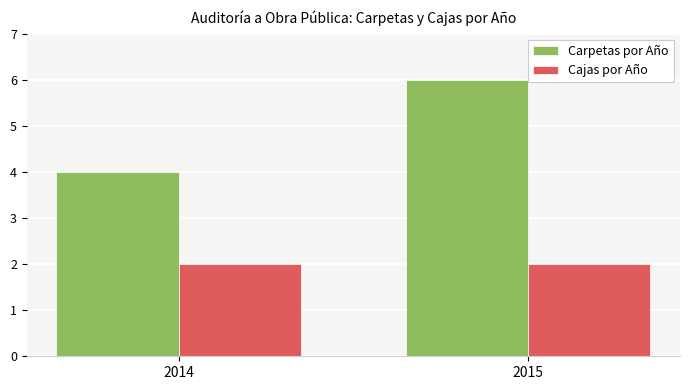

At which category is the sum across all series the highest?

2015